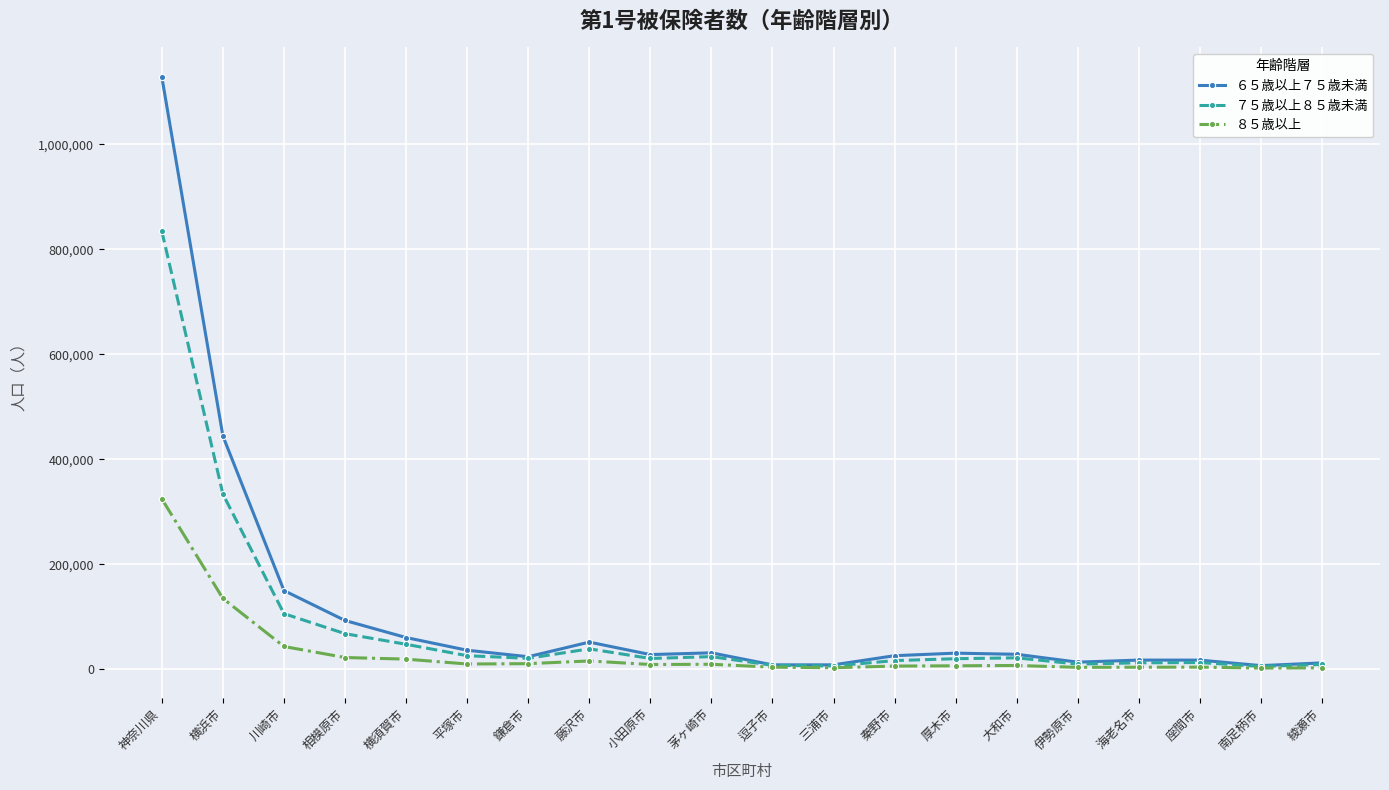

How many lines are shown in the chart?

3